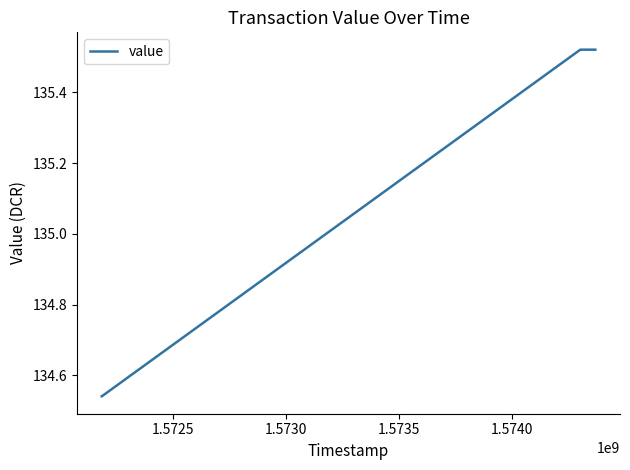

True or false: there are more than 2 points higher than both neighbors.

False